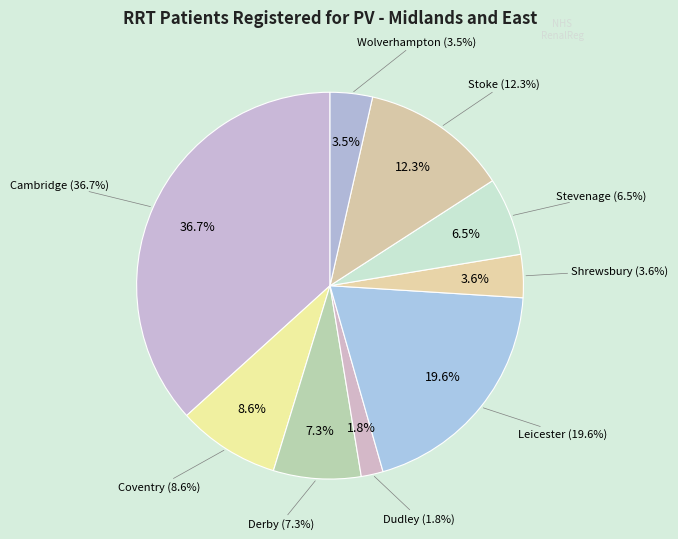

To the nearest percent, what is the difference between the largest and smallest slice percentages?

35%